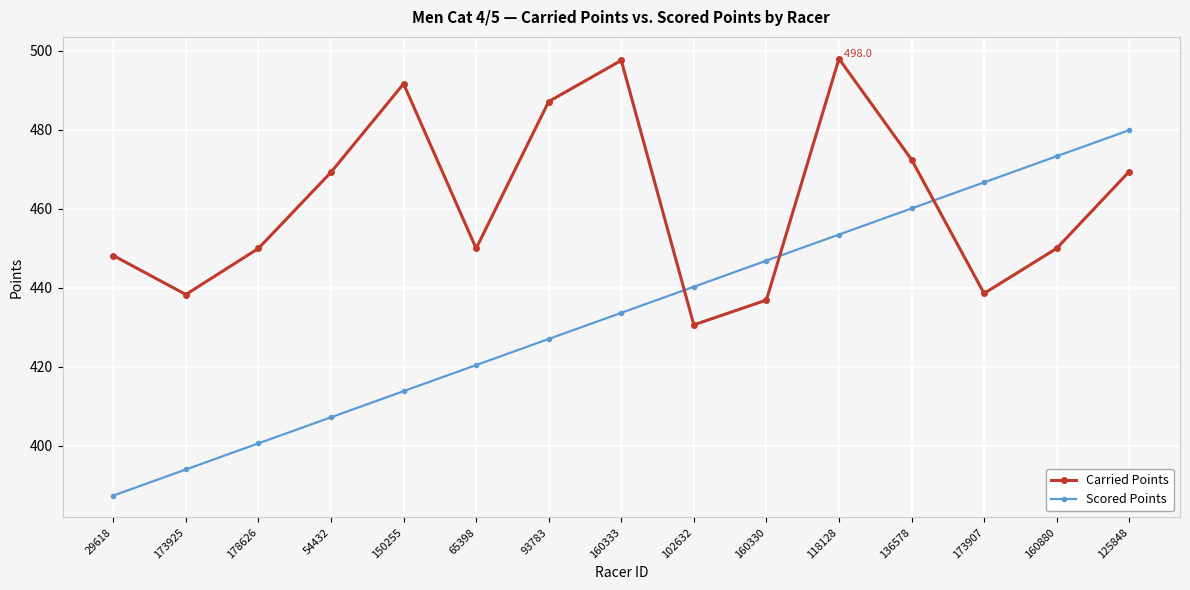

What is the difference between the Scored Points values at 160330 and 125848?

33.0